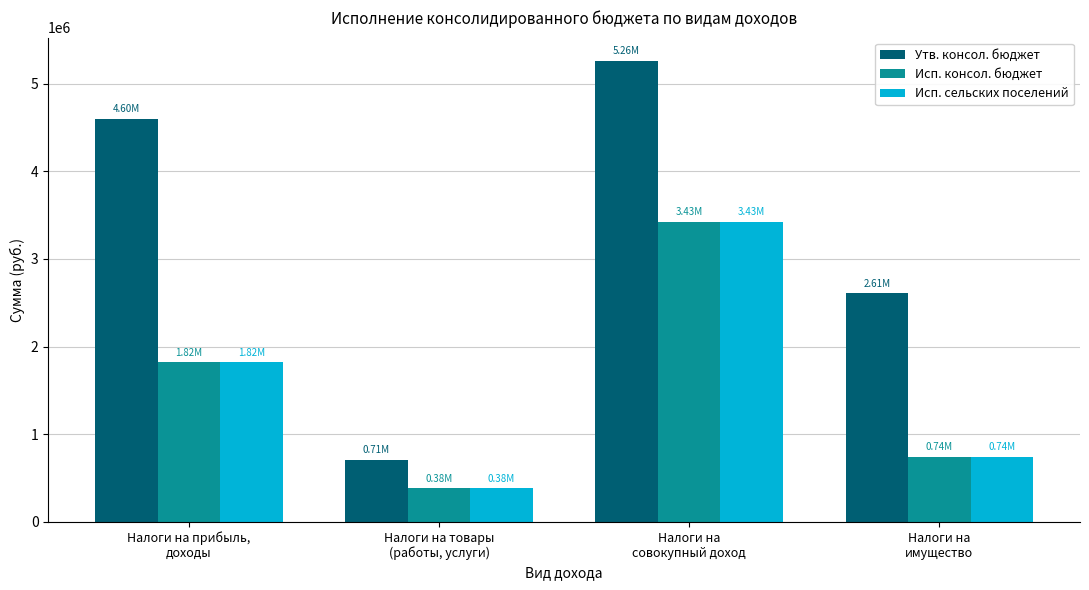

At how many categories does at least one series exceed 1371039?

3